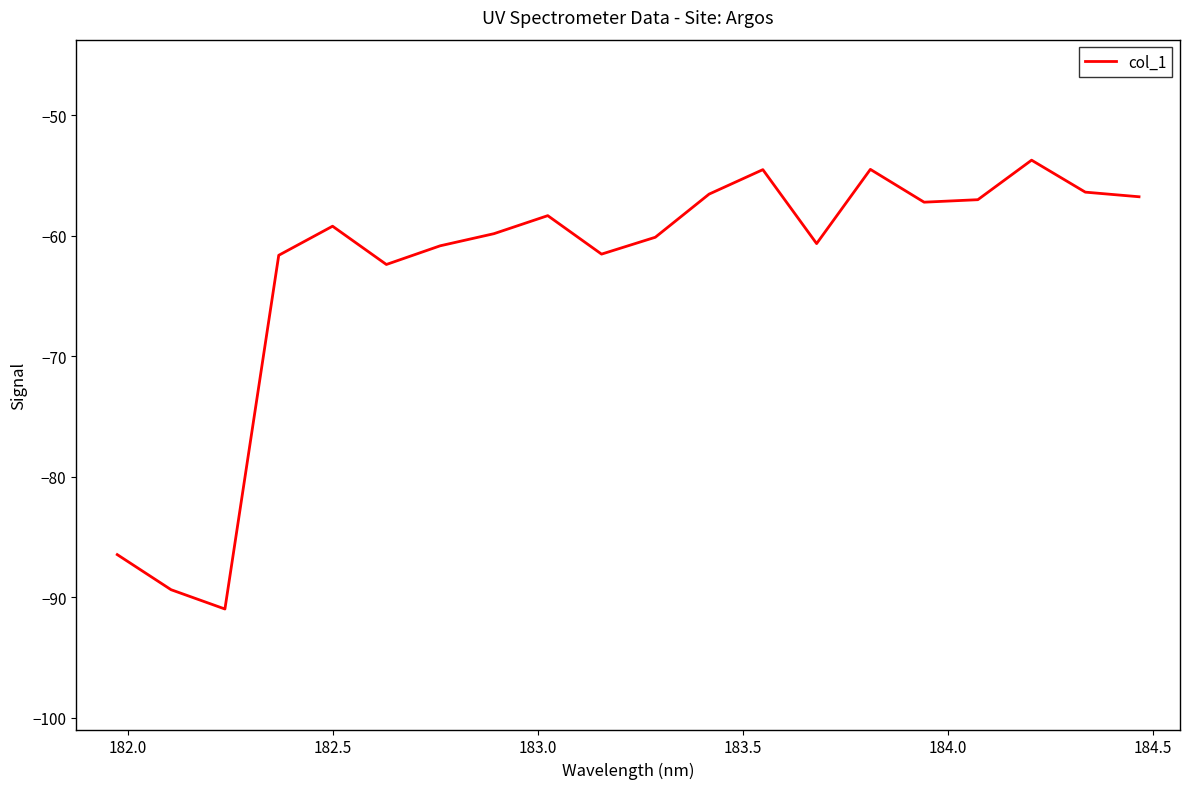

What is the maximum value shown in the chart?

-53.7